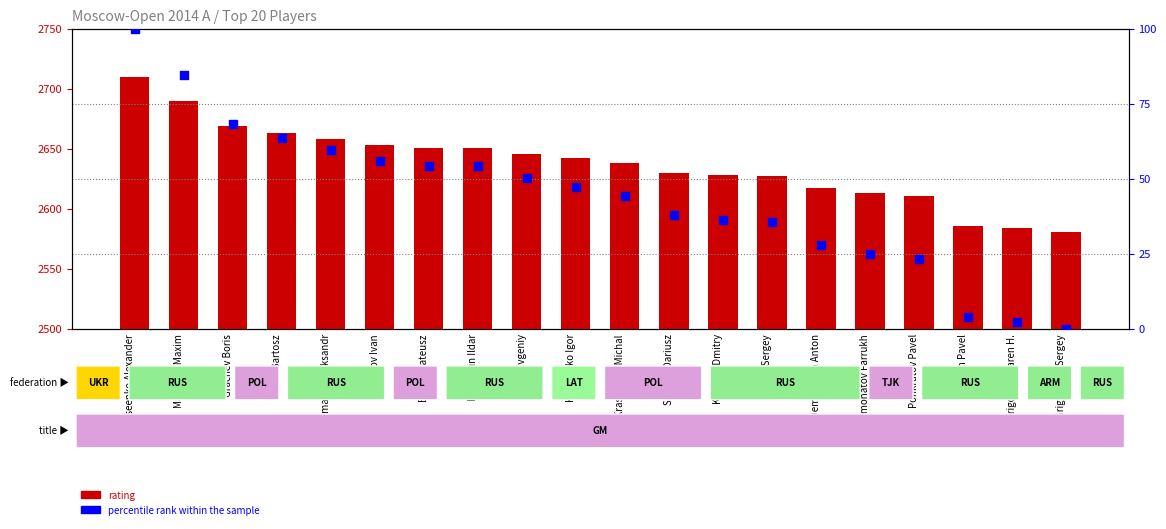

What are all the series names shown in the legend?

rating, percentile rank within the sample